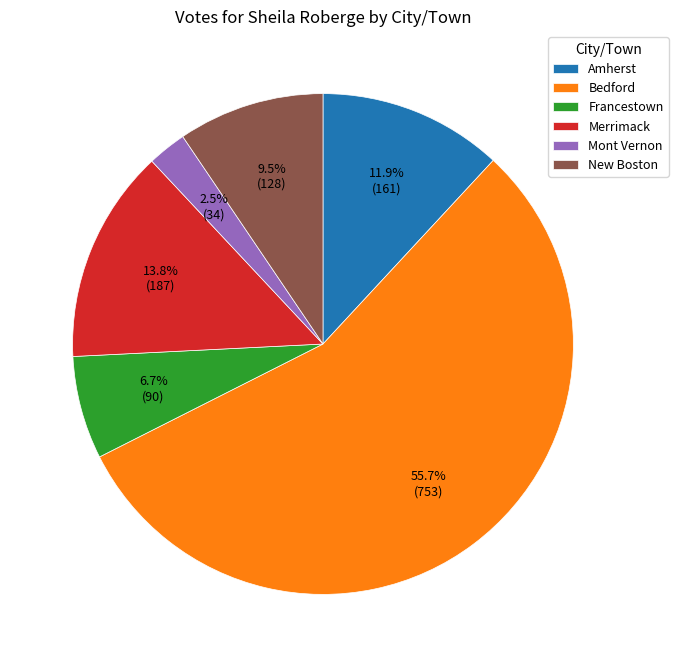

To the nearest percent, what is the combined percentage of Bedford and Francestown?

62%